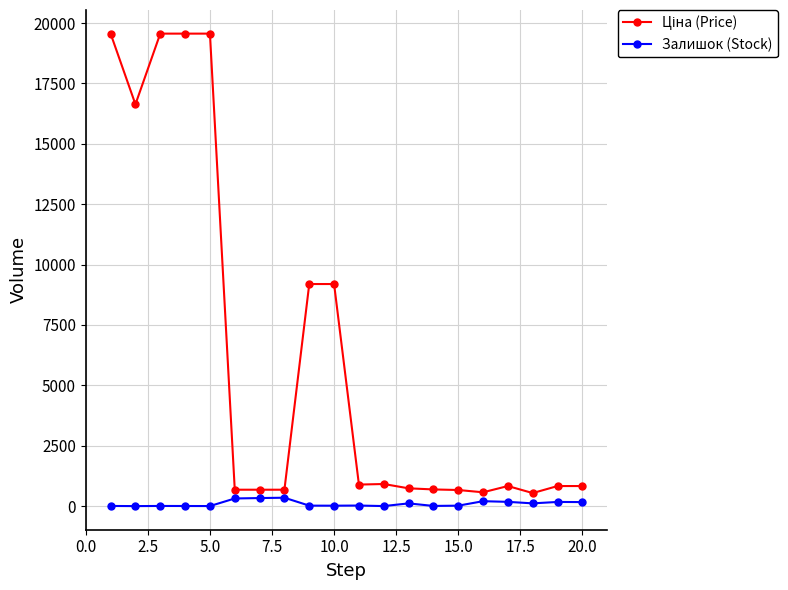

Count the number of data series in this chart.

2